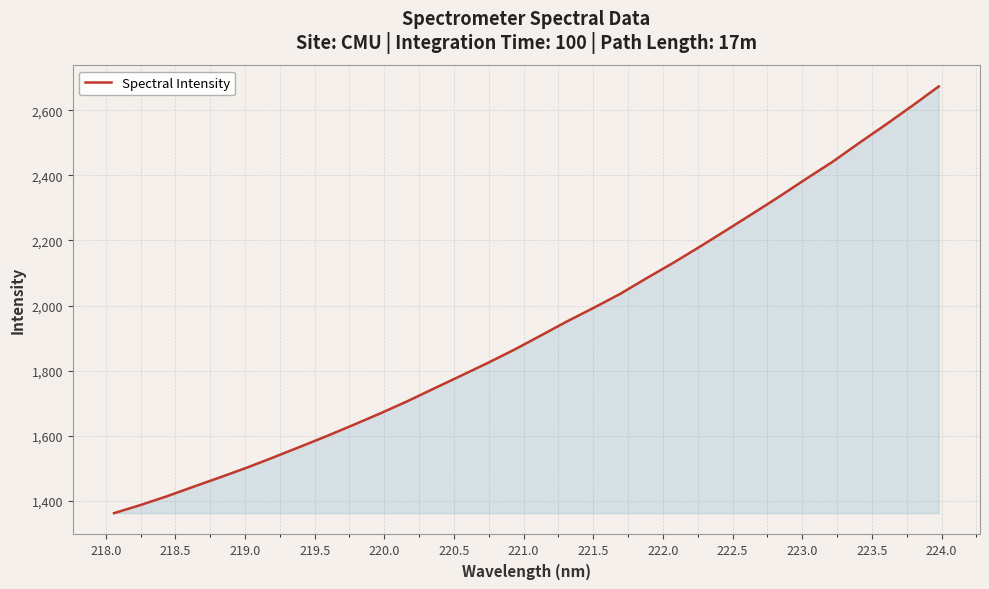

Does the chart have visible grid lines?

Yes